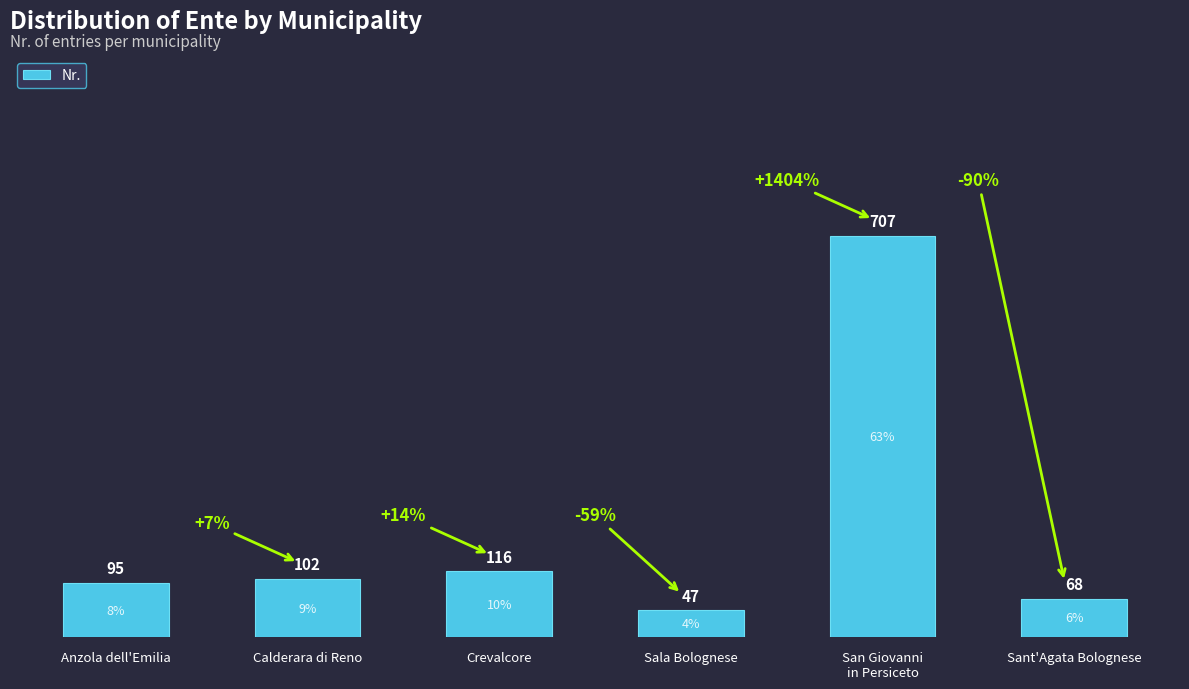

The chart shows a value of 68 at Sant'Agata Bolognese. True or false?

True